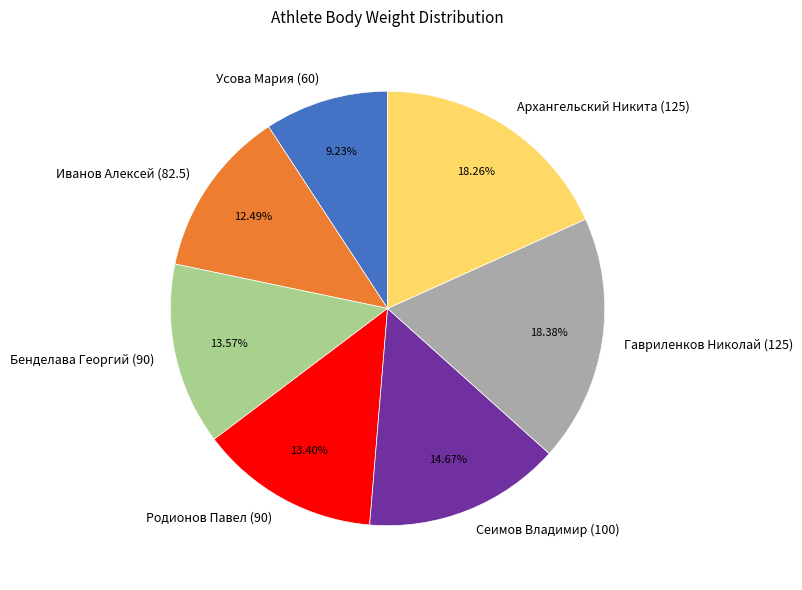

To the nearest percent, what percentage of the pie is Сеимов Владимир (100)?

15%